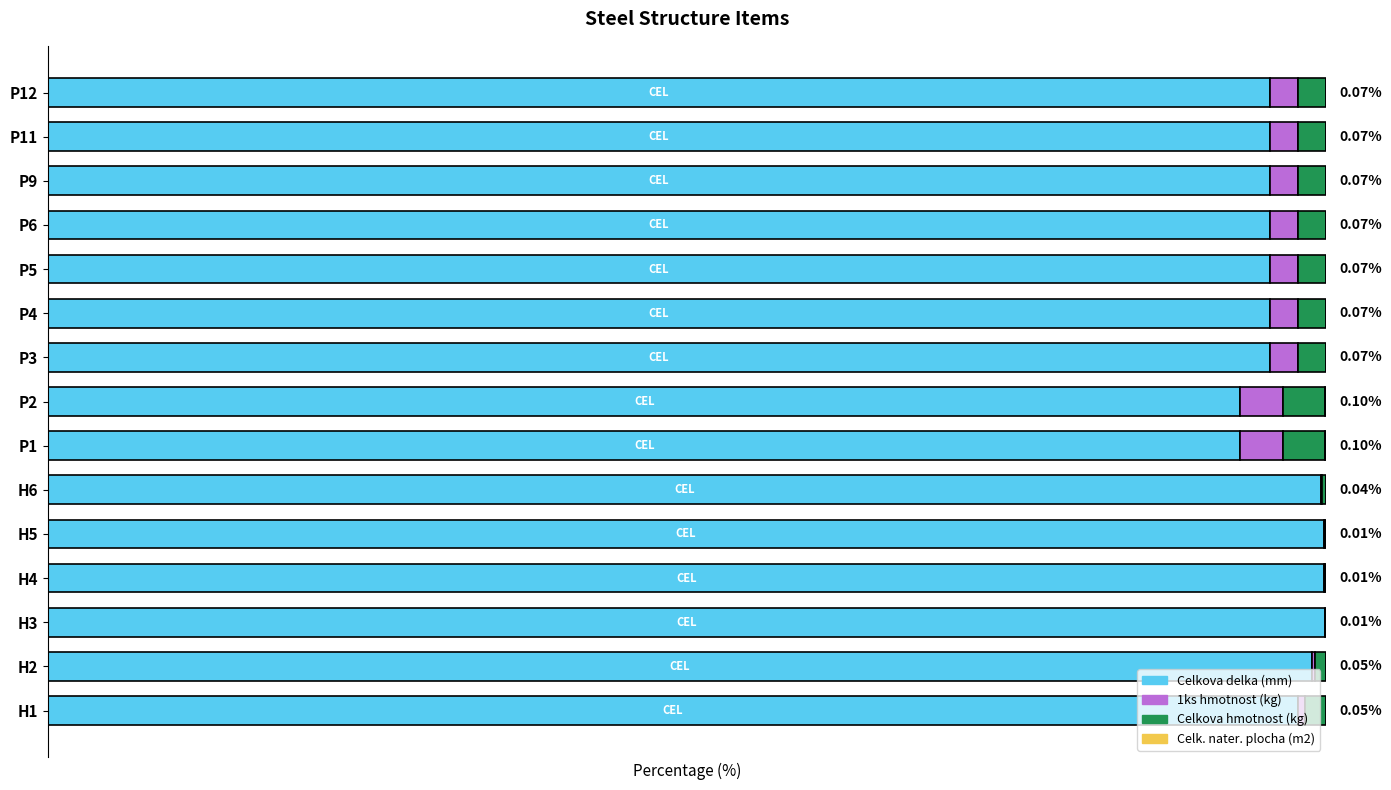

Reading left to right, what are all the values shown in this chart?

Celkova delka (mm): 97.8	98.9	99.9	99.8	99.8	99.6	93.3	93.3	95.6	95.6	95.6	95.6	95.6	95.6	95.6
1ks hmotnost (kg): 0.5	0.3	0.0	0.0	0.1	0.1	3.3	3.3	2.2	2.2	2.2	2.2	2.2	2.2	2.2
Celkova hmotnost (kg): 1.6	0.8	0.1	0.1	0.1	0.3	3.3	3.3	2.2	2.2	2.2	2.2	2.2	2.2	2.2
Celk. nater. plocha (m2): 0.0	0.0	0.0	0.0	0.0	0.0	0.1	0.1	0.1	0.1	0.1	0.1	0.1	0.1	0.1